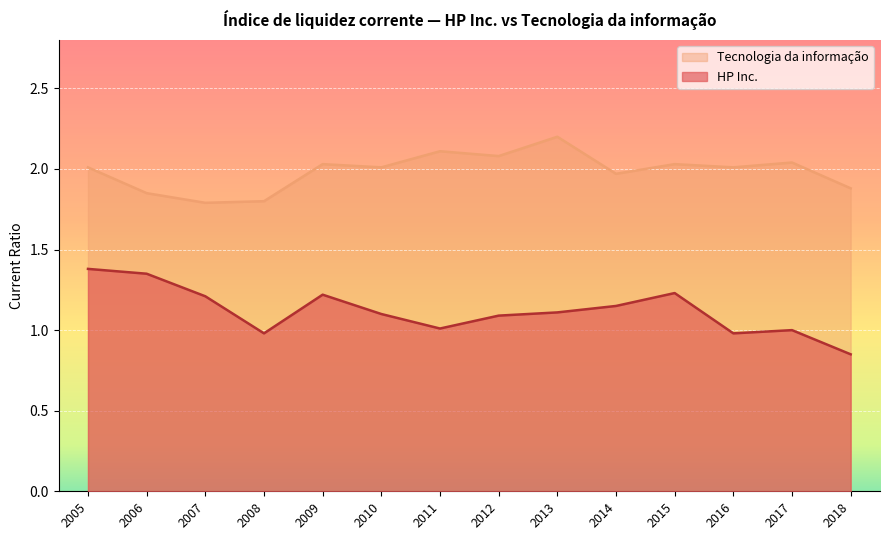

What is the highest value of the Tecnologia da informação series?

2.2